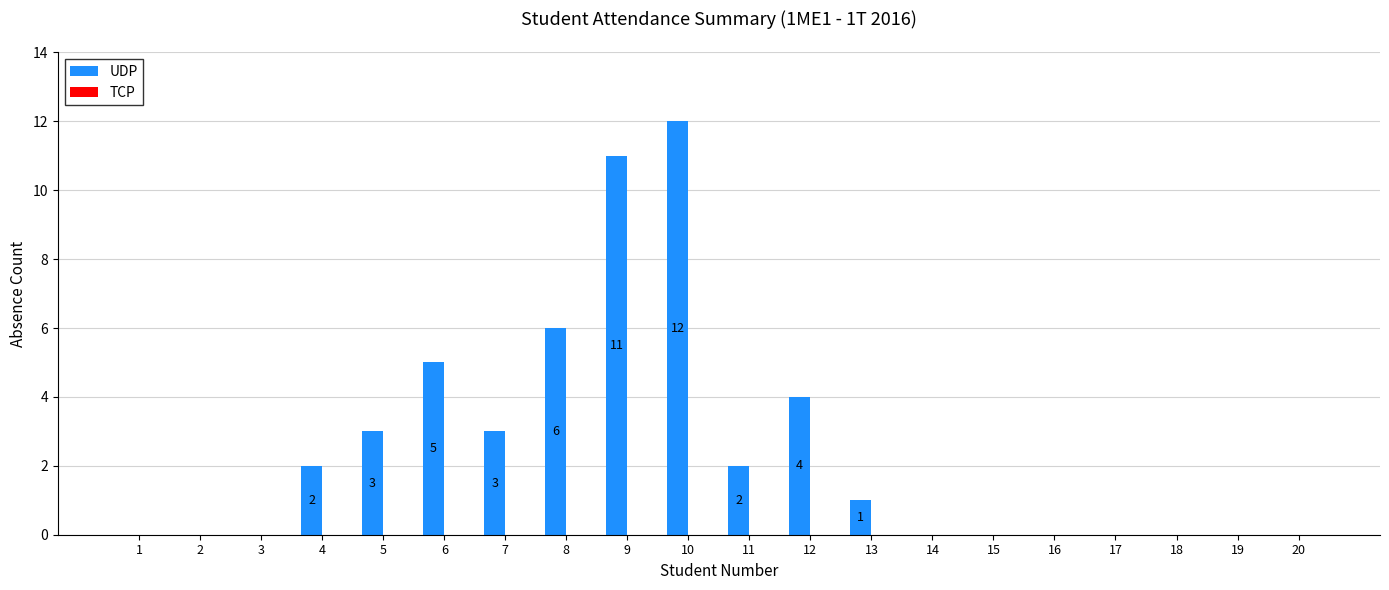

What is the sum of all values?

49